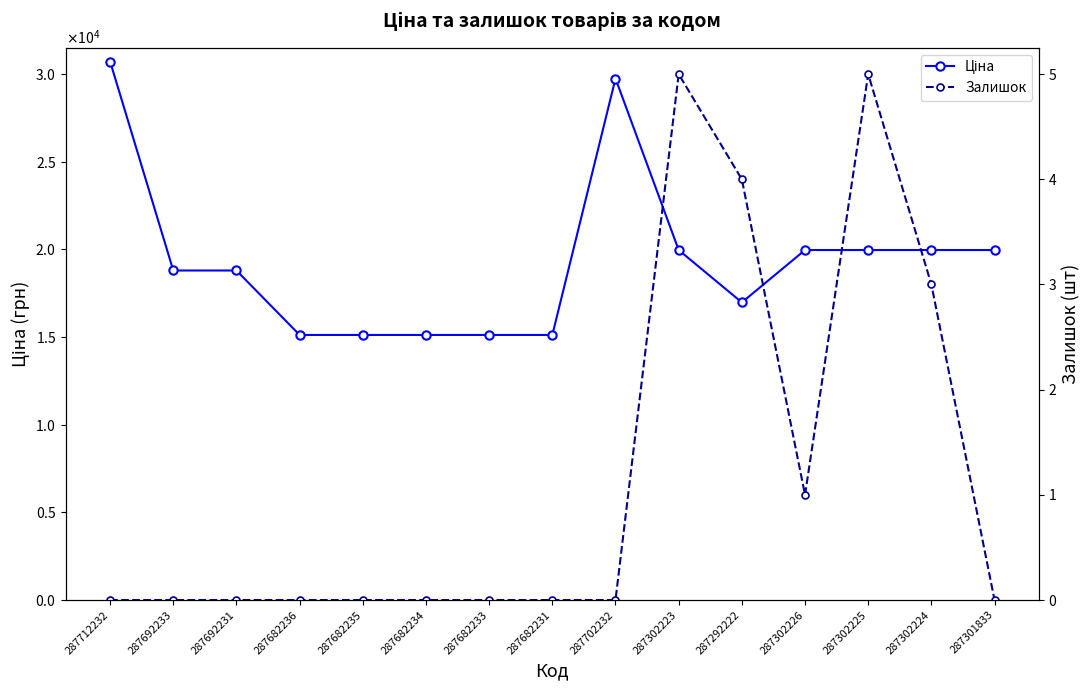

Rank the categories by Залишок value from highest to lowest.

287302223, 287302225, 287292222, 287302224, 287302226, 287712232, 287692233, 287692231, 287682236, 287682235, 287682234, 287682233, 287682231, 287702232, 287301833